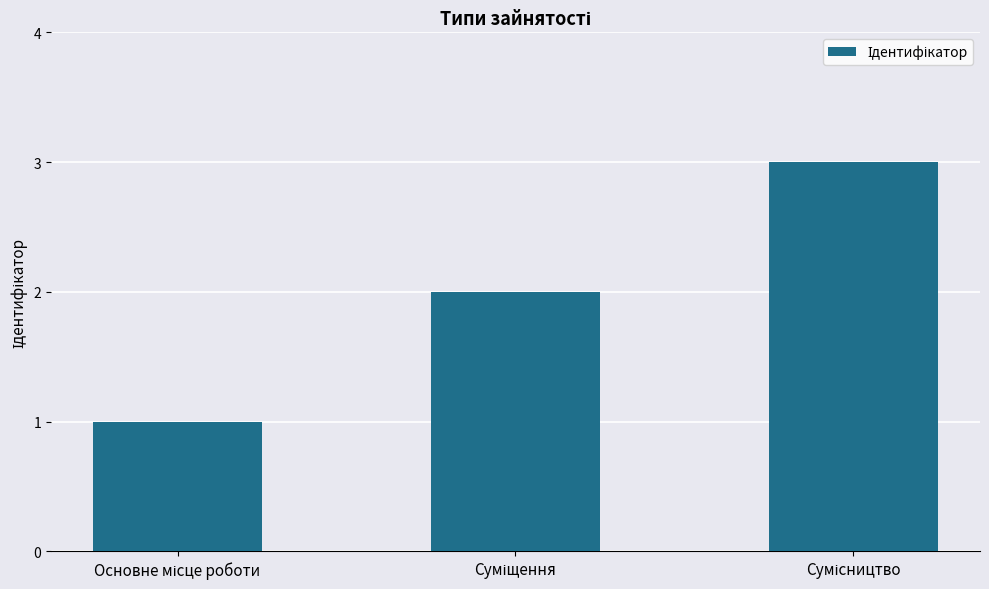

What is the sum of all values?

6